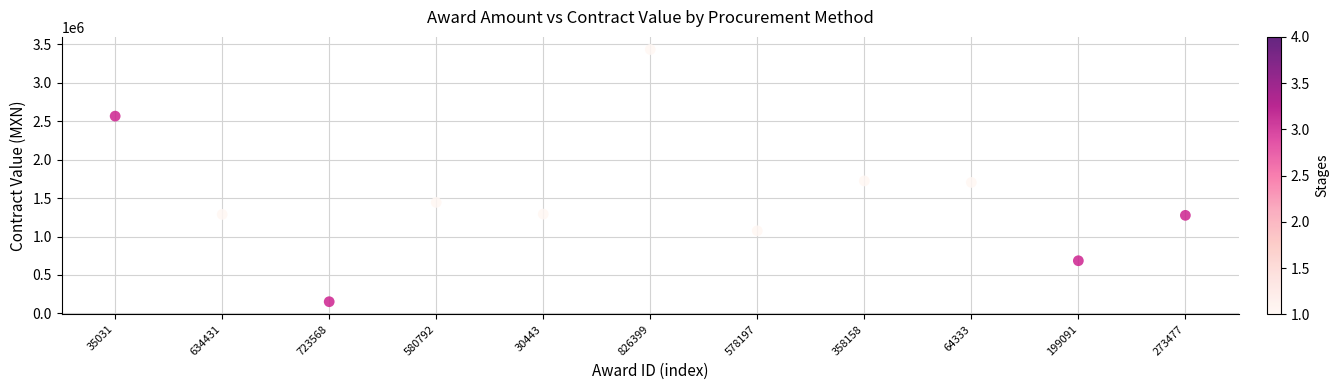

What is the average Y value?

1512552.4